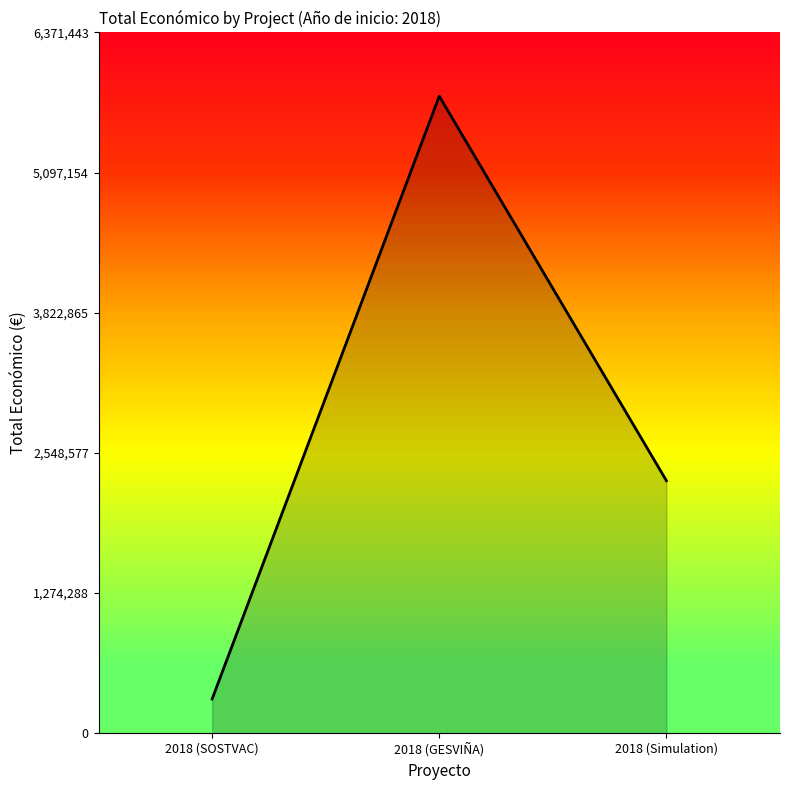

The chart shows a value of 2296067 at 2018 (Simulation). True or false?

True